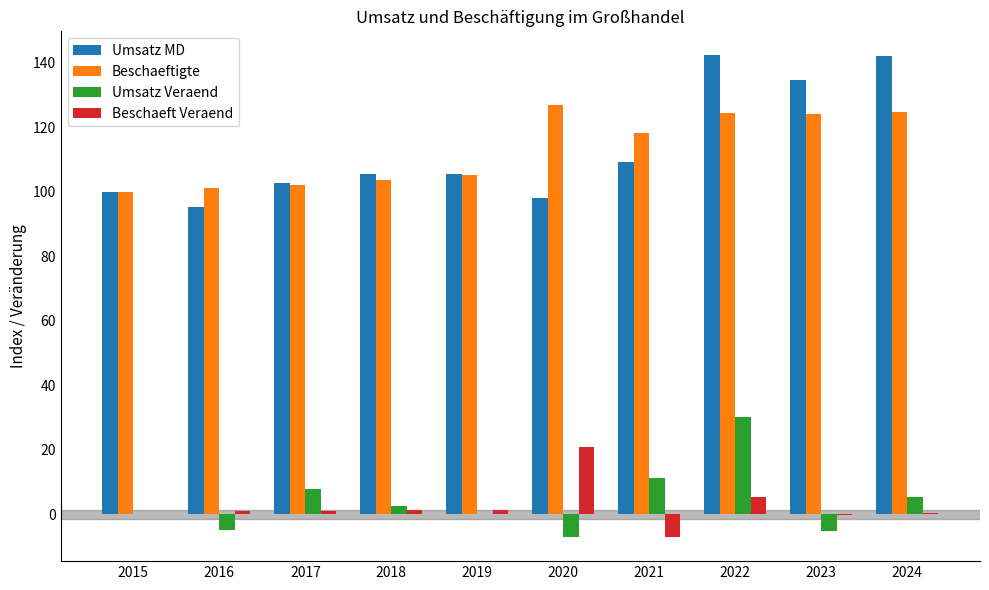

What is the total value across all series at 2022?

302.3